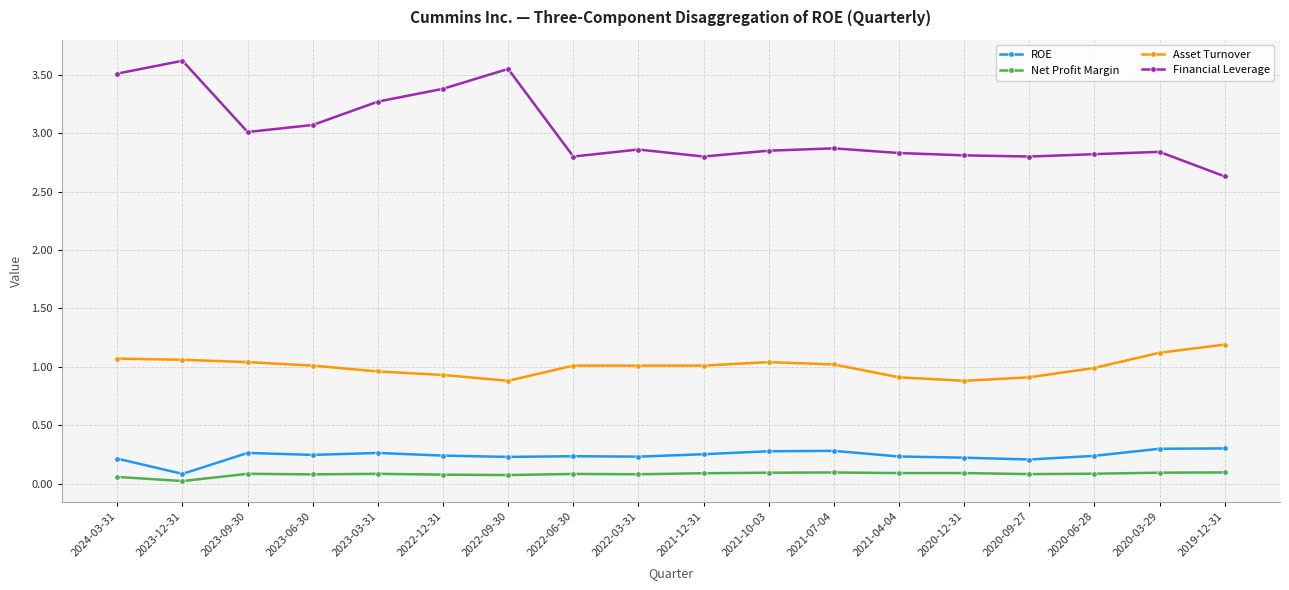

True or false: ROE and Net Profit Margin intersect in this chart.

False